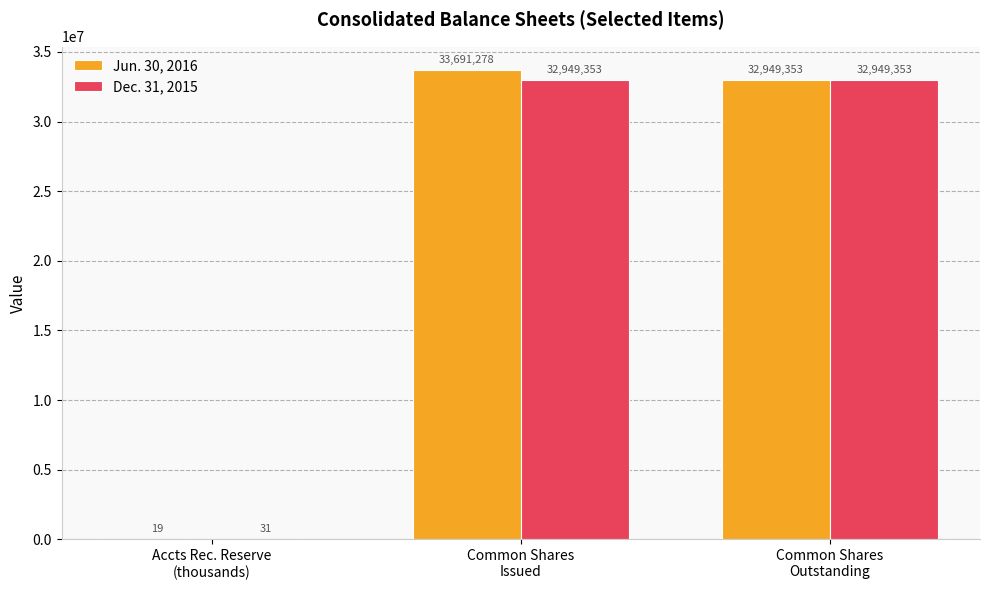

What is the sum of all Jun. 30, 2016 values?

66640650